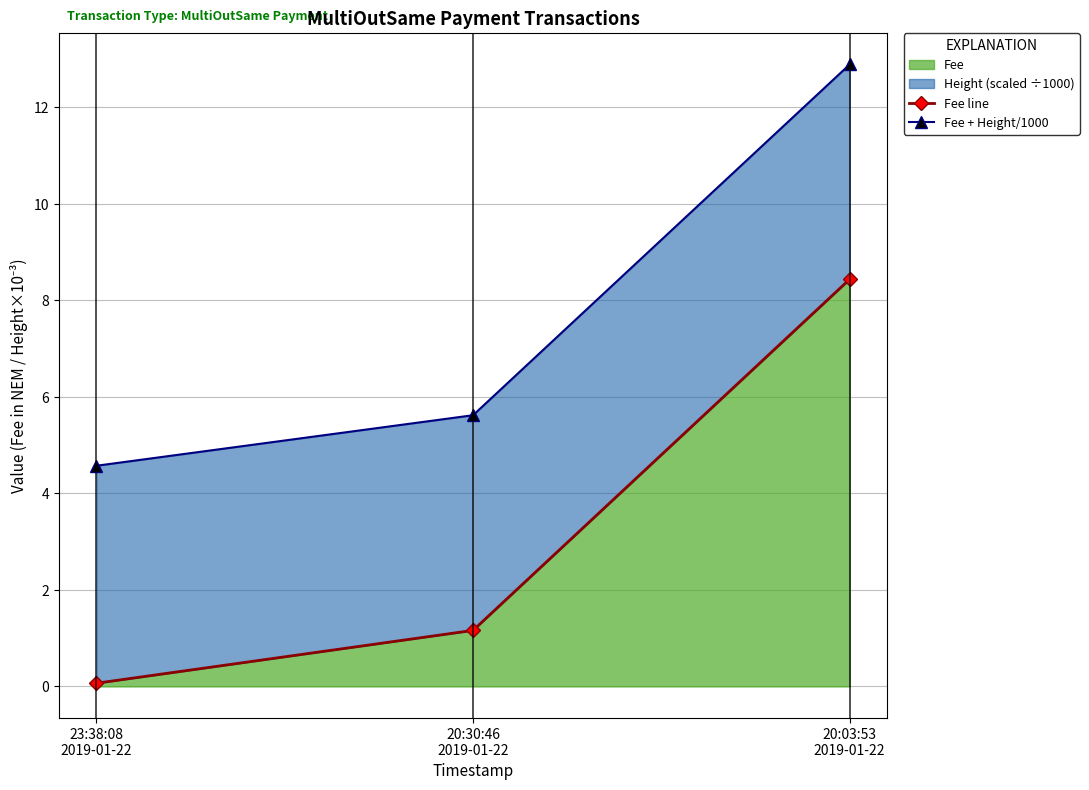

At which label does Fee line reach its peak?

20:03:53
2019-01-22